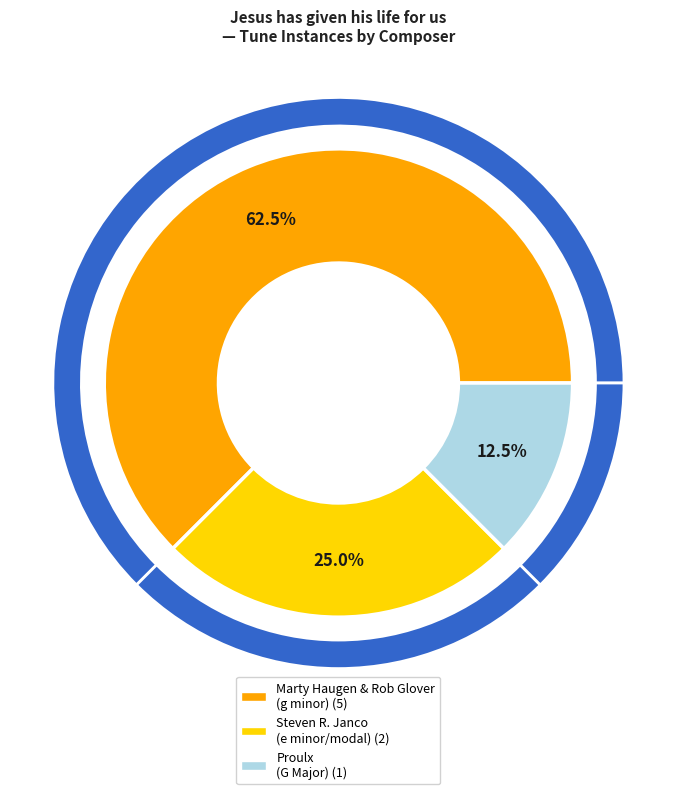

To the nearest percent, what is the average slice percentage?

33%